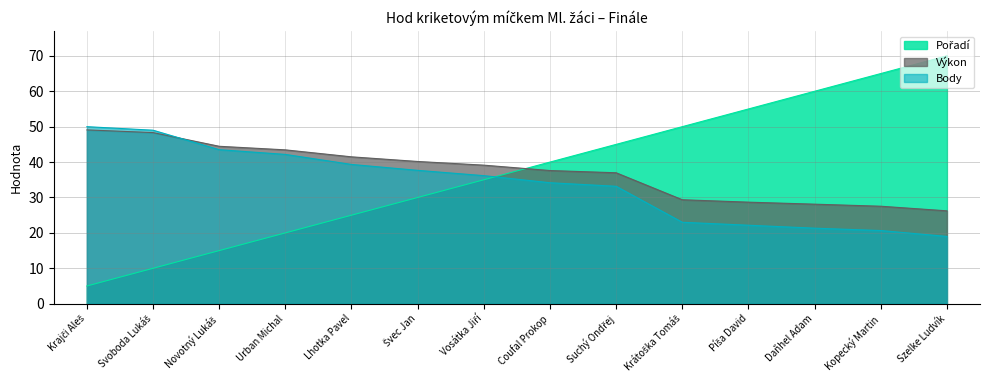

True or false: Body and Výkon cross at least once.

True